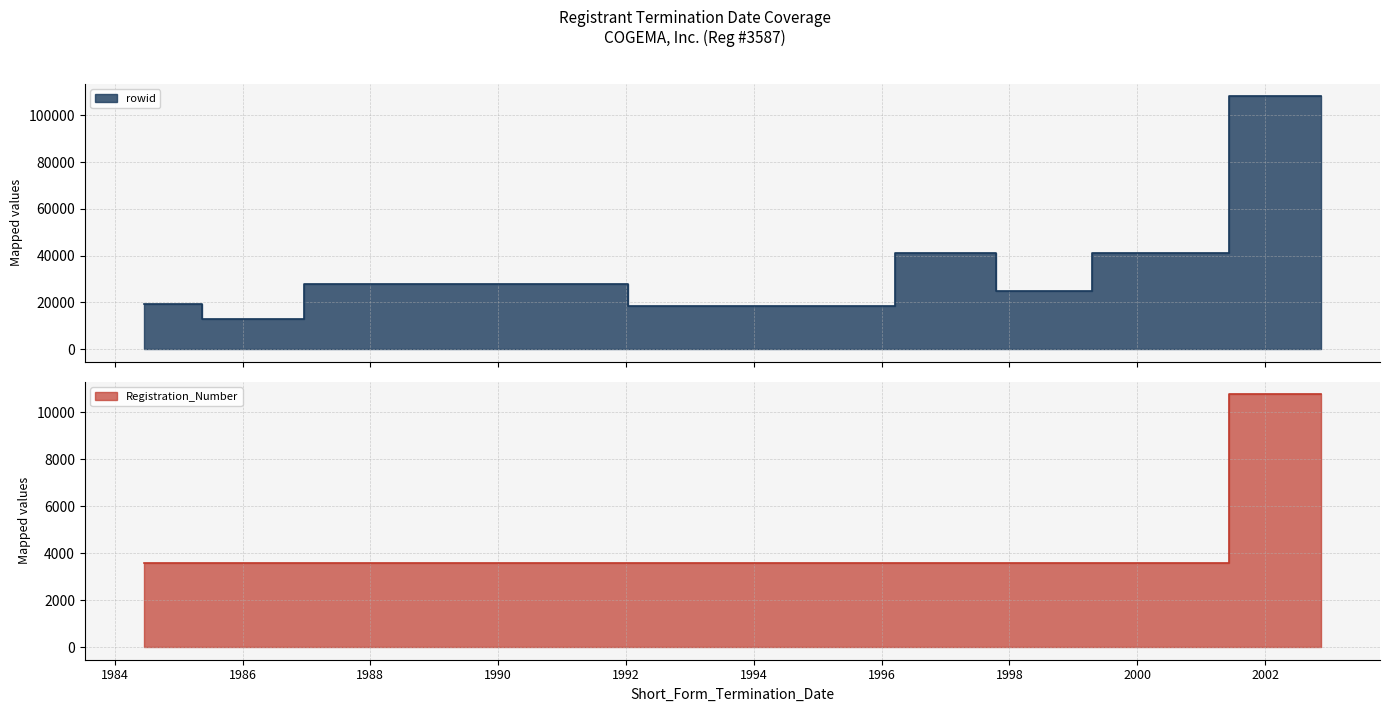

Which series has the largest range (max minus min)?

rowid